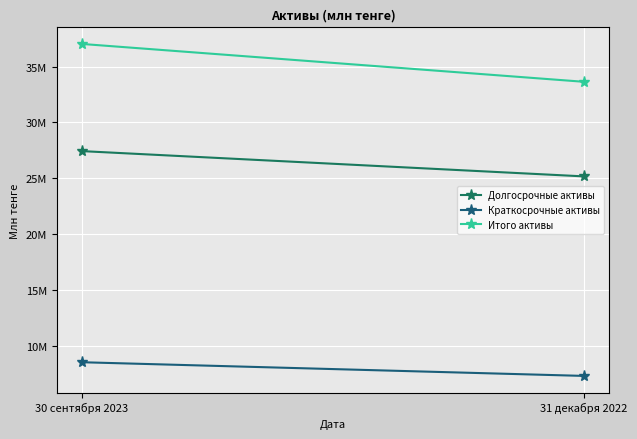

What is the smallest value displayed?

7322144